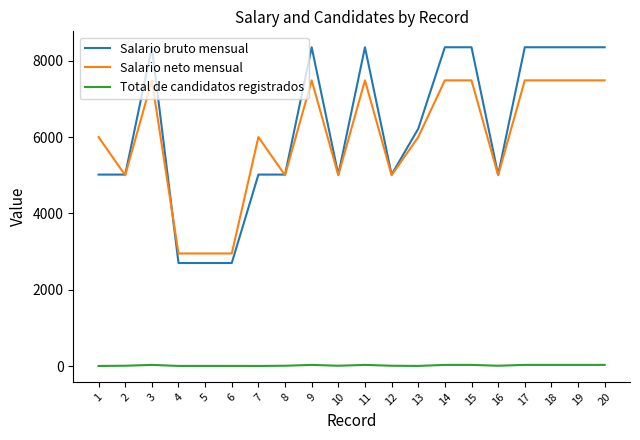

What are all the series names shown in the legend?

Salario bruto mensual, Salario neto mensual, Total de candidatos registrados